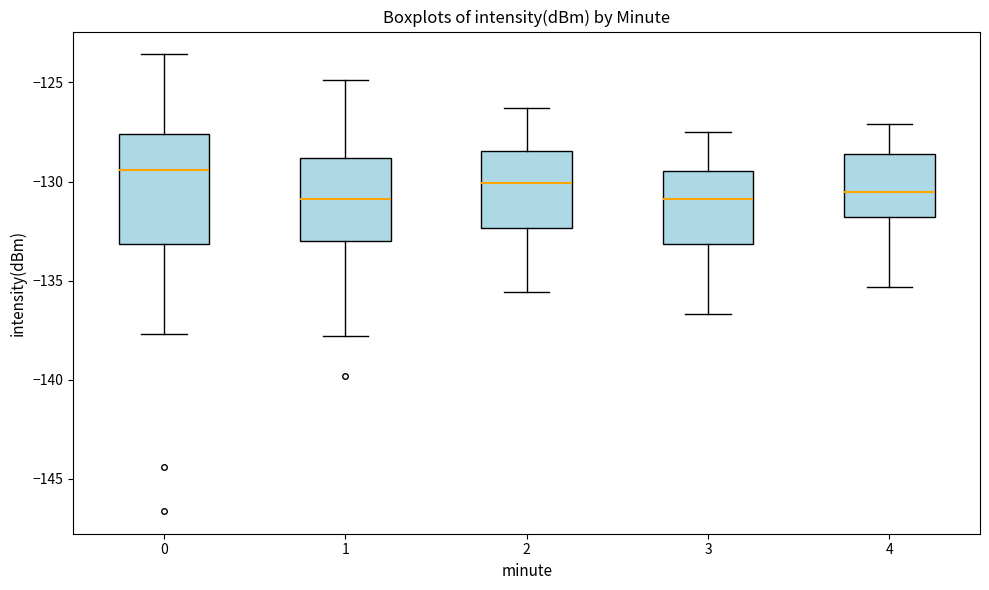

Where is the lower edge of the box at x = 1 on the y-axis? The values are not printed on the chart, so give them approximately, as read against the axis.

-133.0